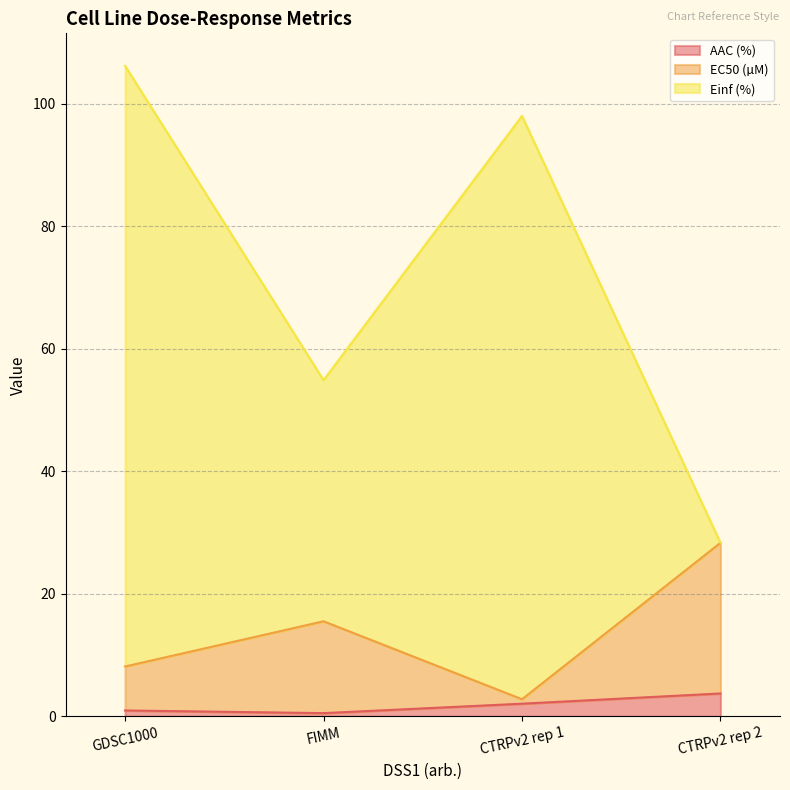

Which series has the largest total across all categories?

Einf (%)